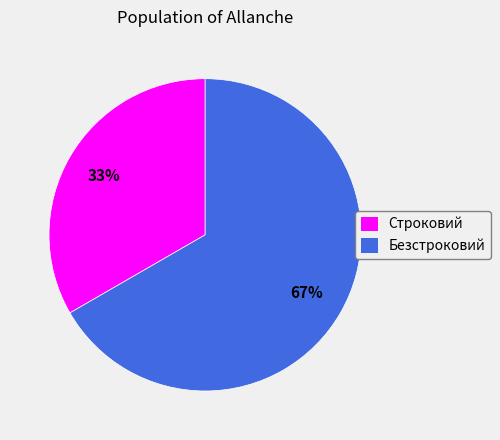

To the nearest percent, what is the combined percentage of Безстроковий and Строковий?

100%